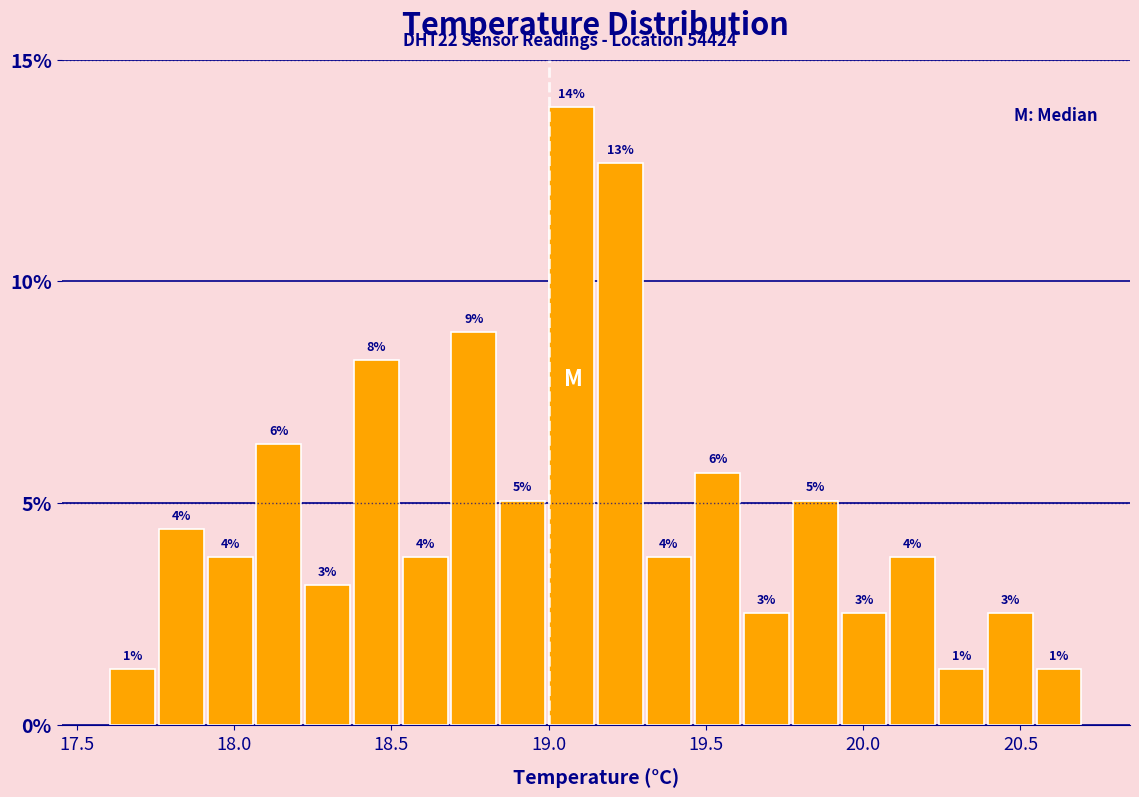

Read against the x-axis, roughly where is the centre of the tallest bar?

19.05